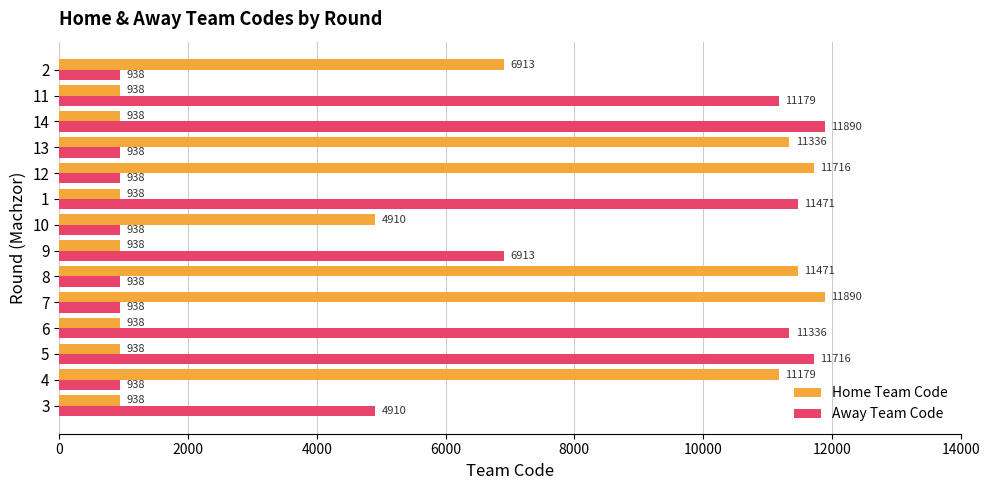

At how many categories does at least one series exceed 1670?

14